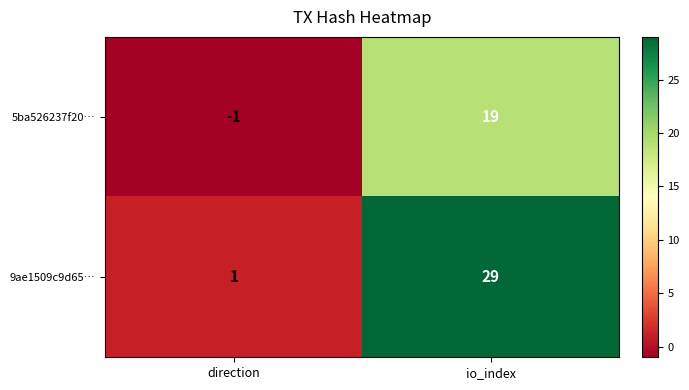

How many series are shown in this chart?

2